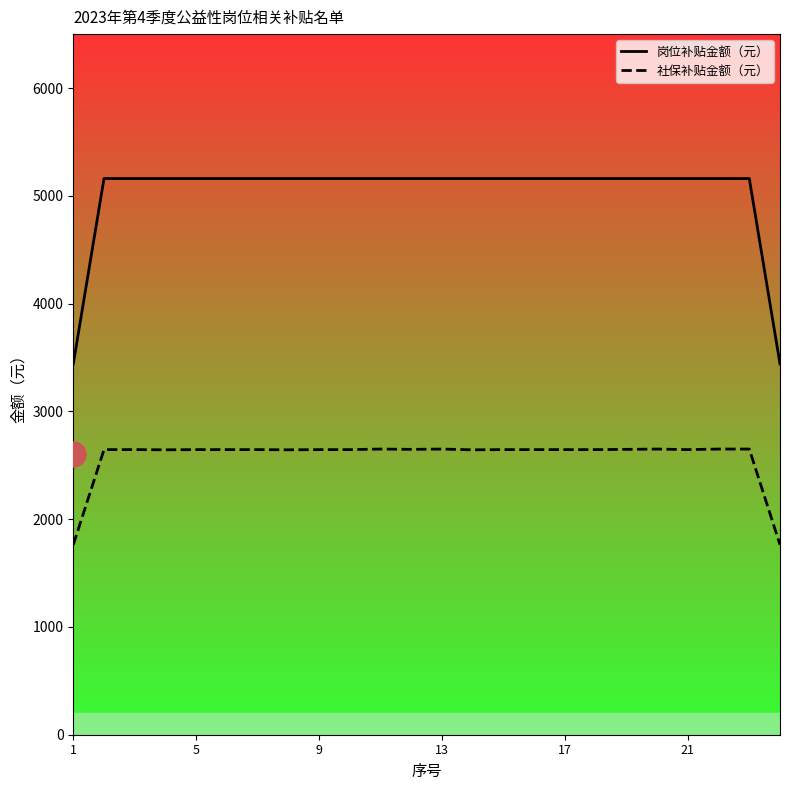

The 岗位补贴金额（元） series shows 5160.0 at 13. True or false?

True